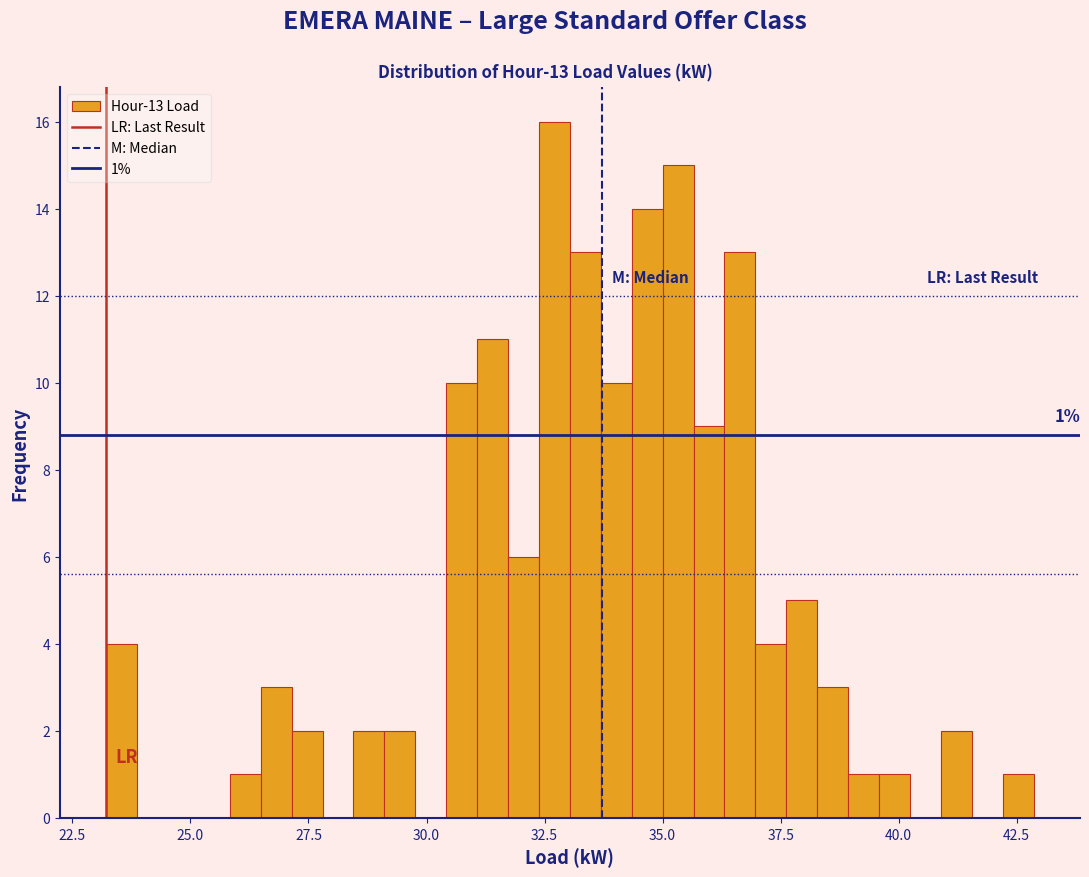

Read against the x-axis, roughly where is the centre of the tallest bar?

32.5